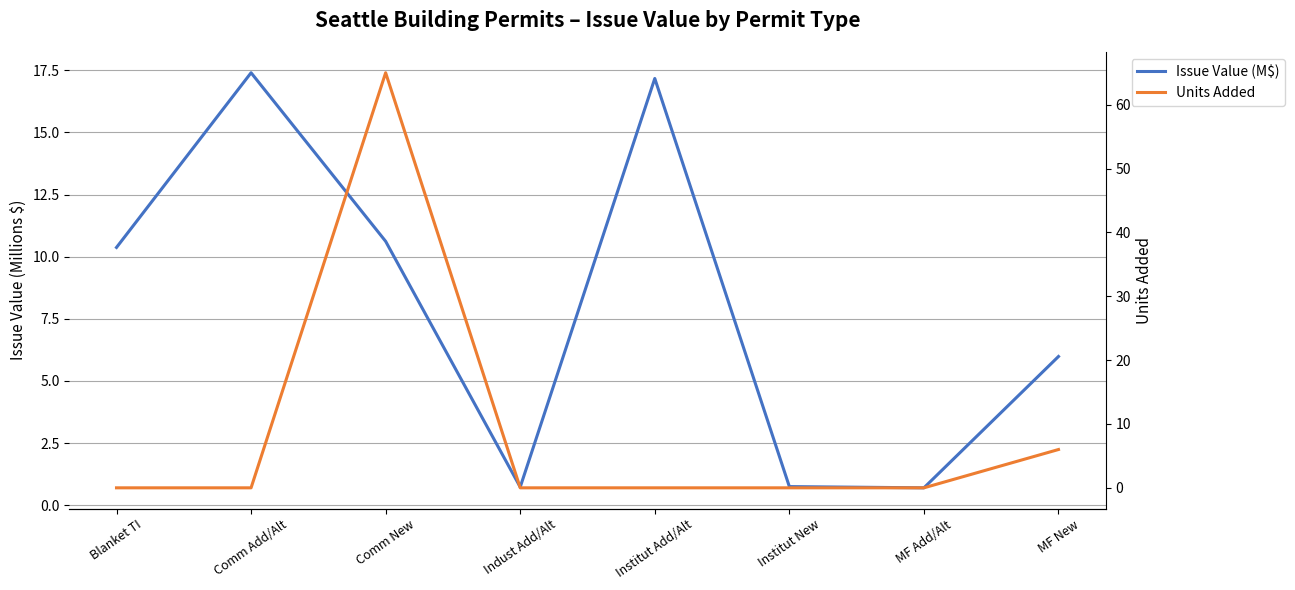

What is the total value across all series at Institut New?

0.8